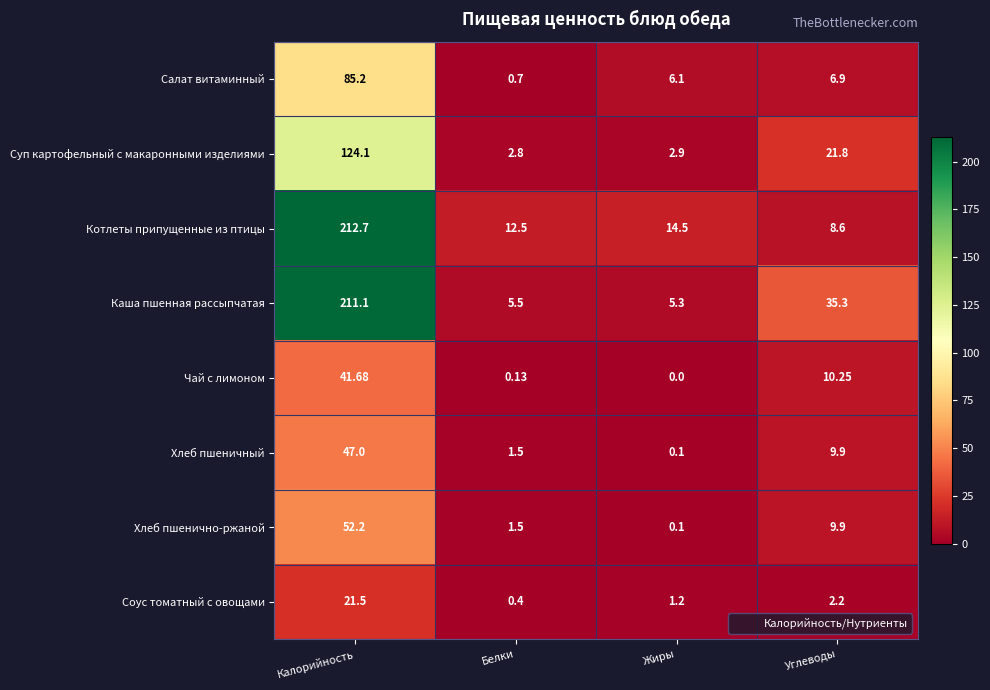

Where does the Хлеб пшенично-ржаной series first go above 9?

Калорийность